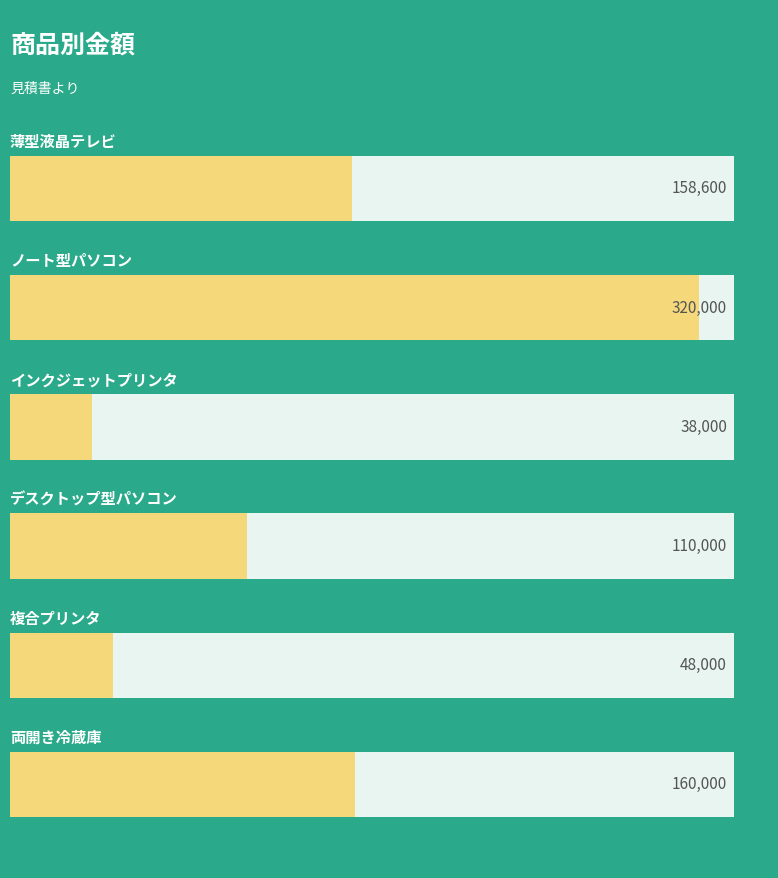

Which label corresponds to the smallest value in the chart?

インクジェットプリンタ